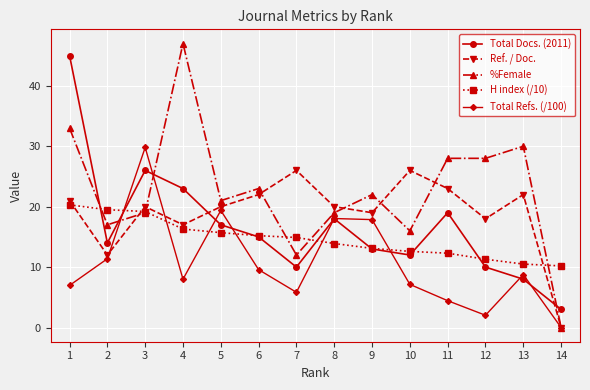

What is the sum of the Total Docs. (2011) values at 10 and 8?

30.0